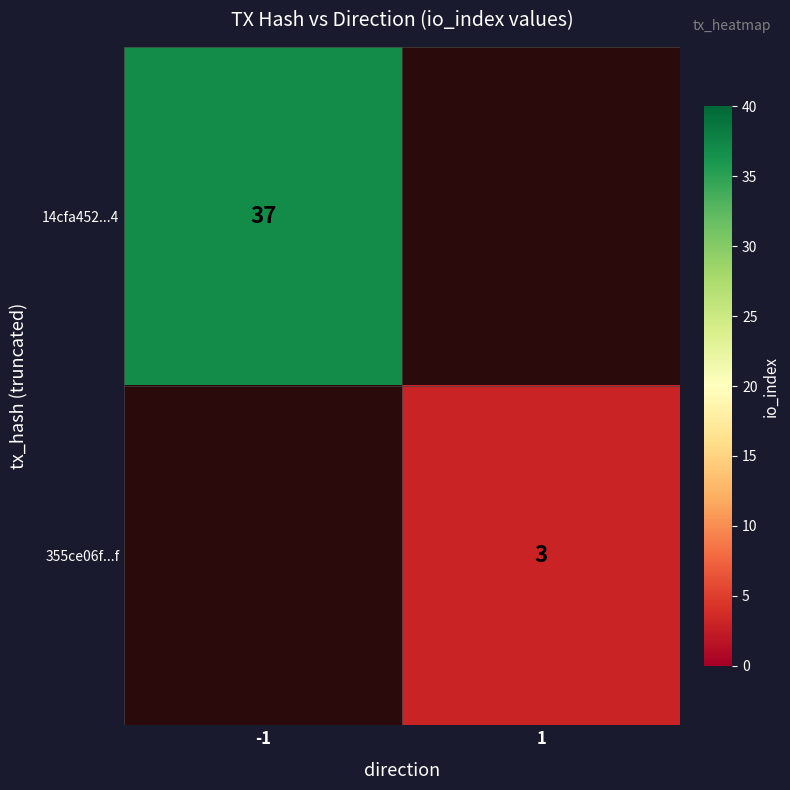

Count the number of categories in the chart.

2